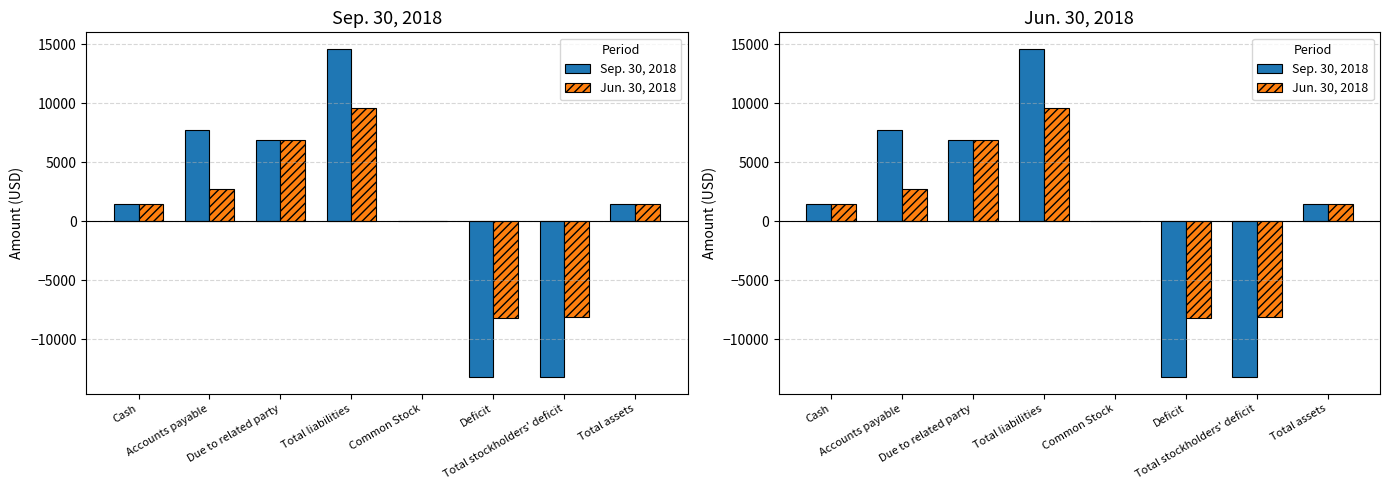

The Jun. 30, 2018 series shows -3827 at Total stockholders' deficit. True or false?

False